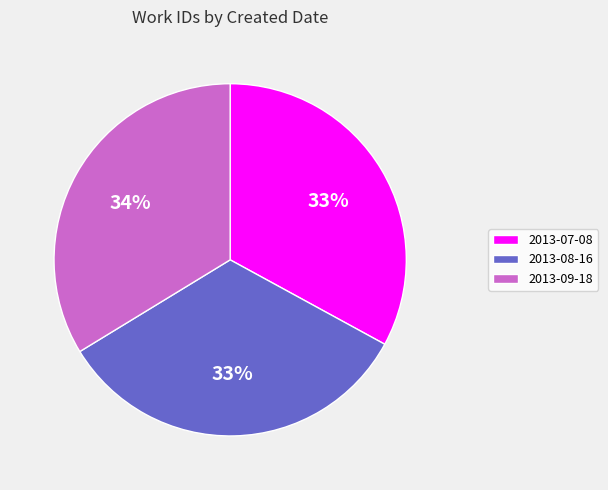

Approximately how many times larger is the value at 2013-08-16 compared to 2013-07-08?

1.0